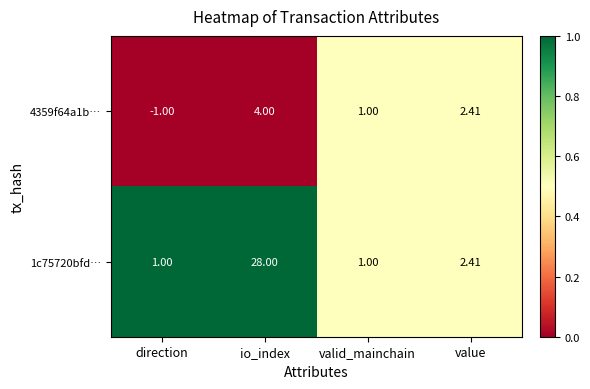

List the labels in order of 4359f64a1b… value, largest first.

io_index, value, valid_mainchain, direction